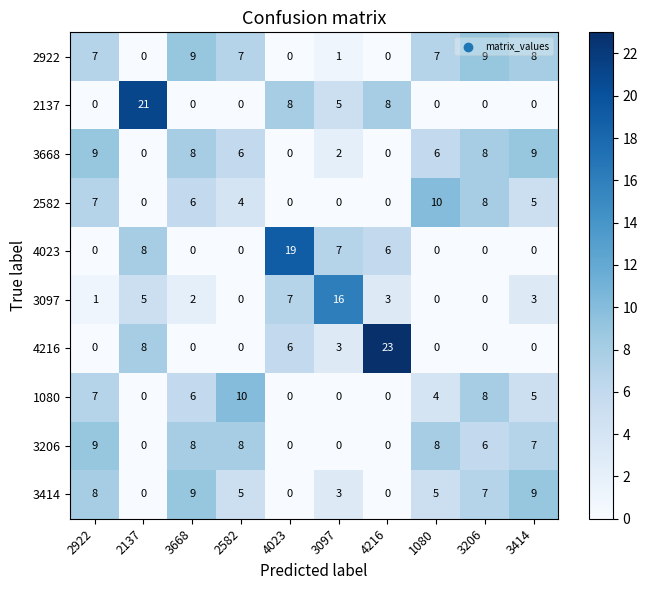

What is the spread (max minus min) of values at 2922?

9